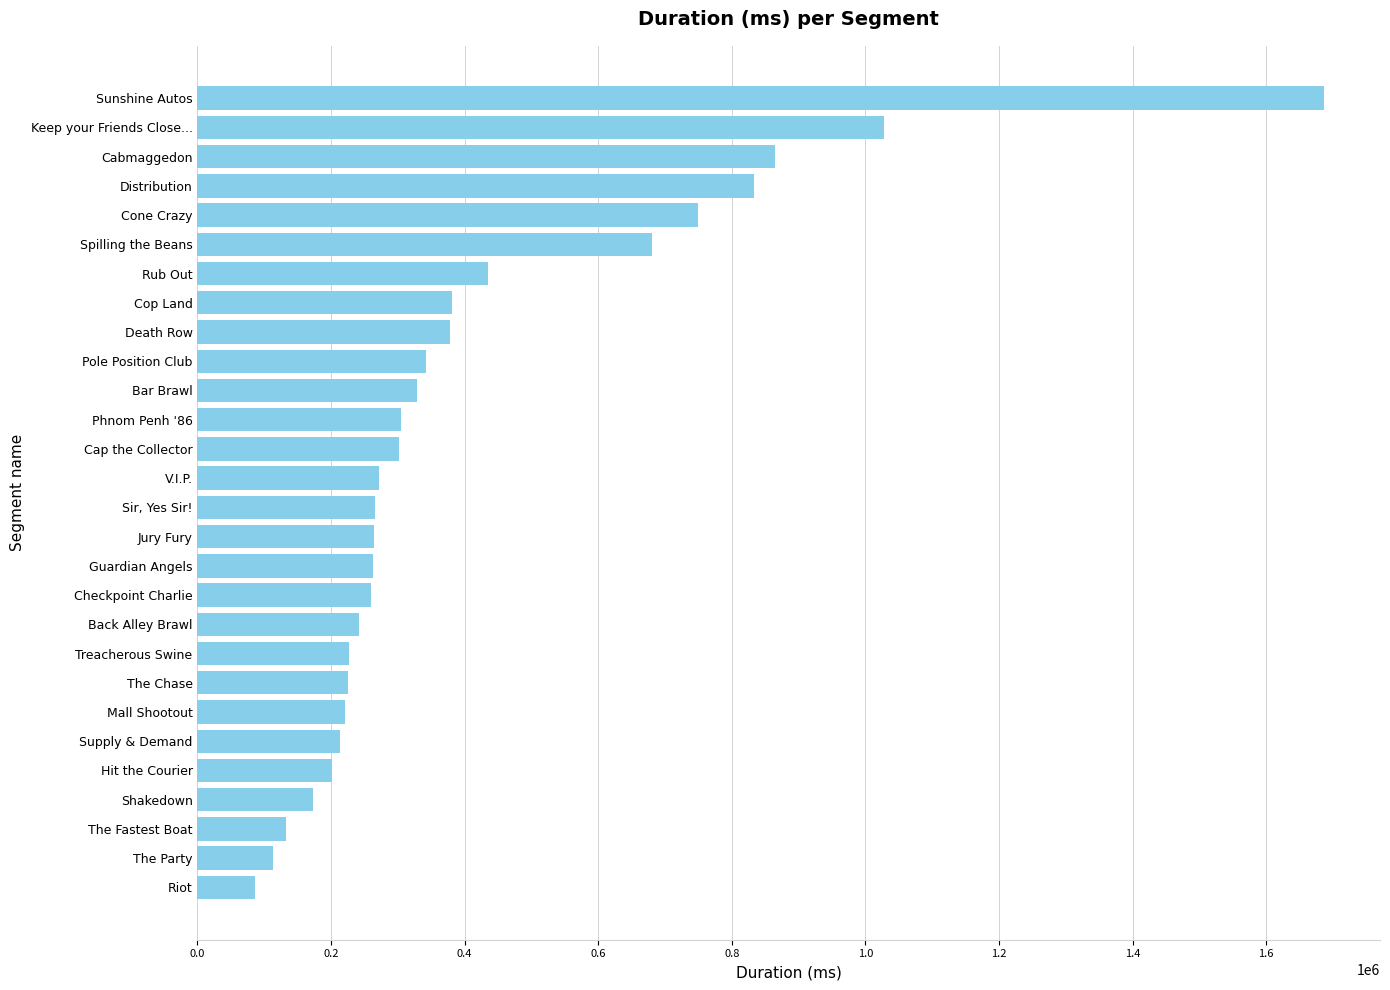

What is the sum of the values at Sunshine Autos and Cap the Collector?

1987514